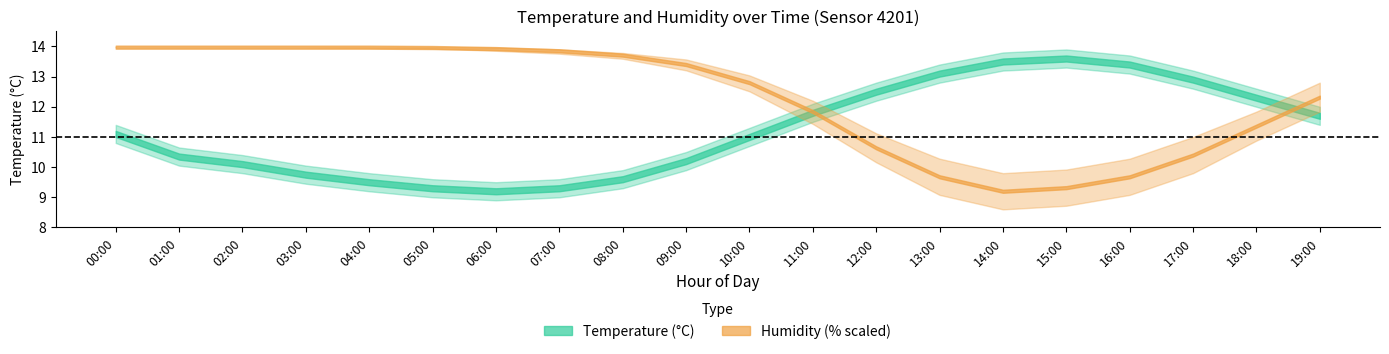

What is the approximate value of temperature_center at 17:00?

12.9